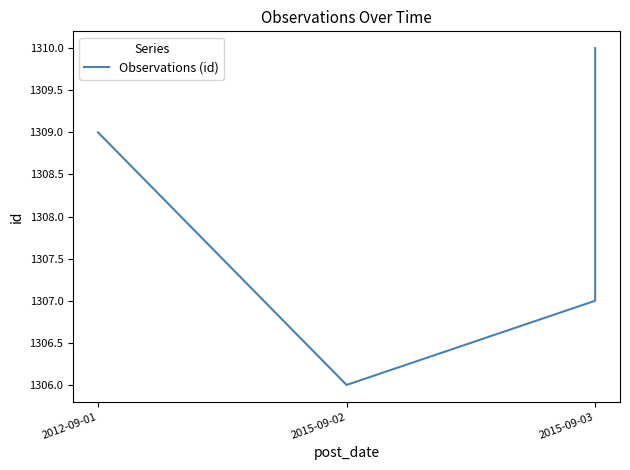

Which has a higher value, 2012-09-01 or 2015-09-02?

2012-09-01